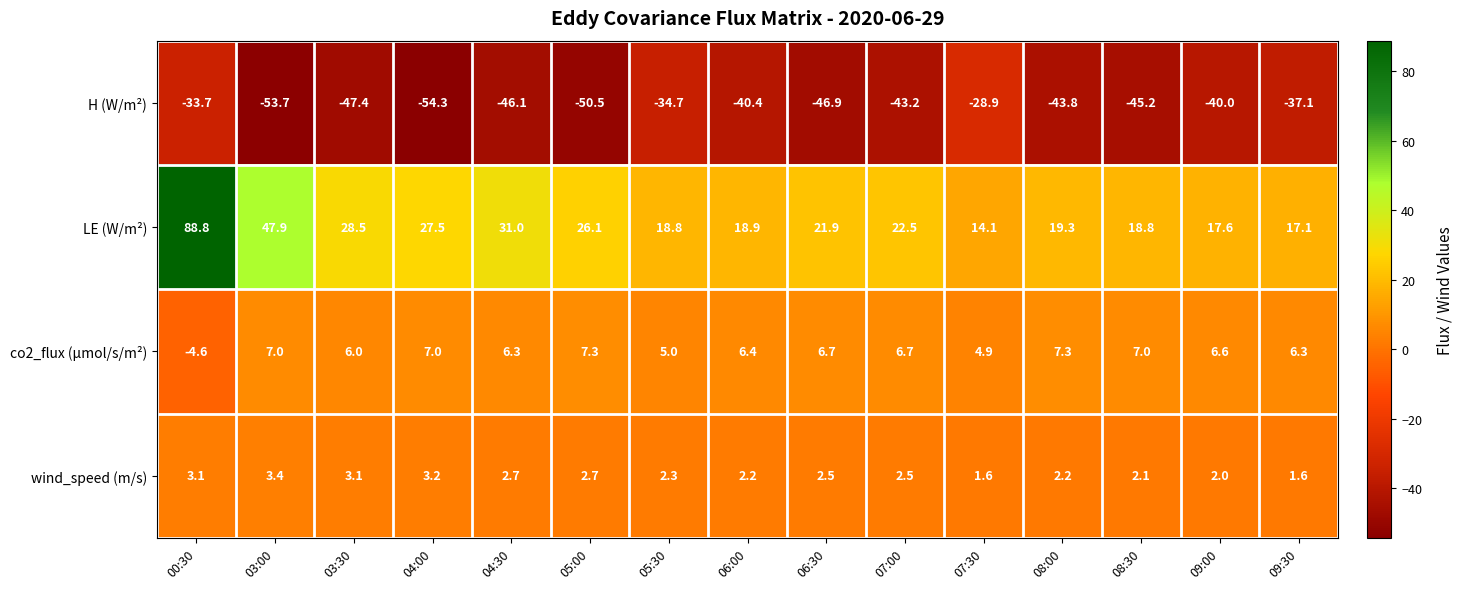

Read the LE (W/m²) value at 08:00.

19.3